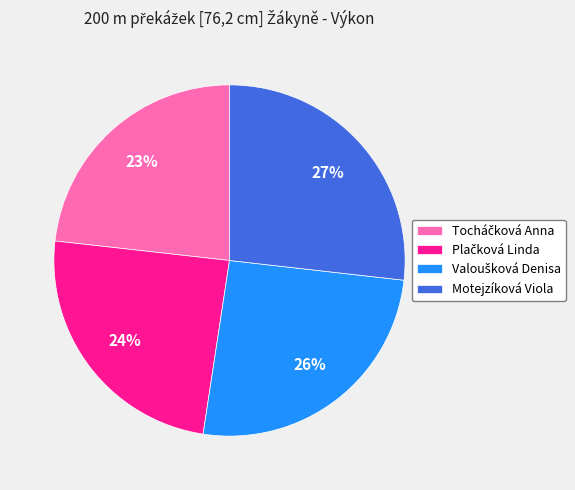

True or false: Motejzíková Viola accounts for 16% of the total.

False